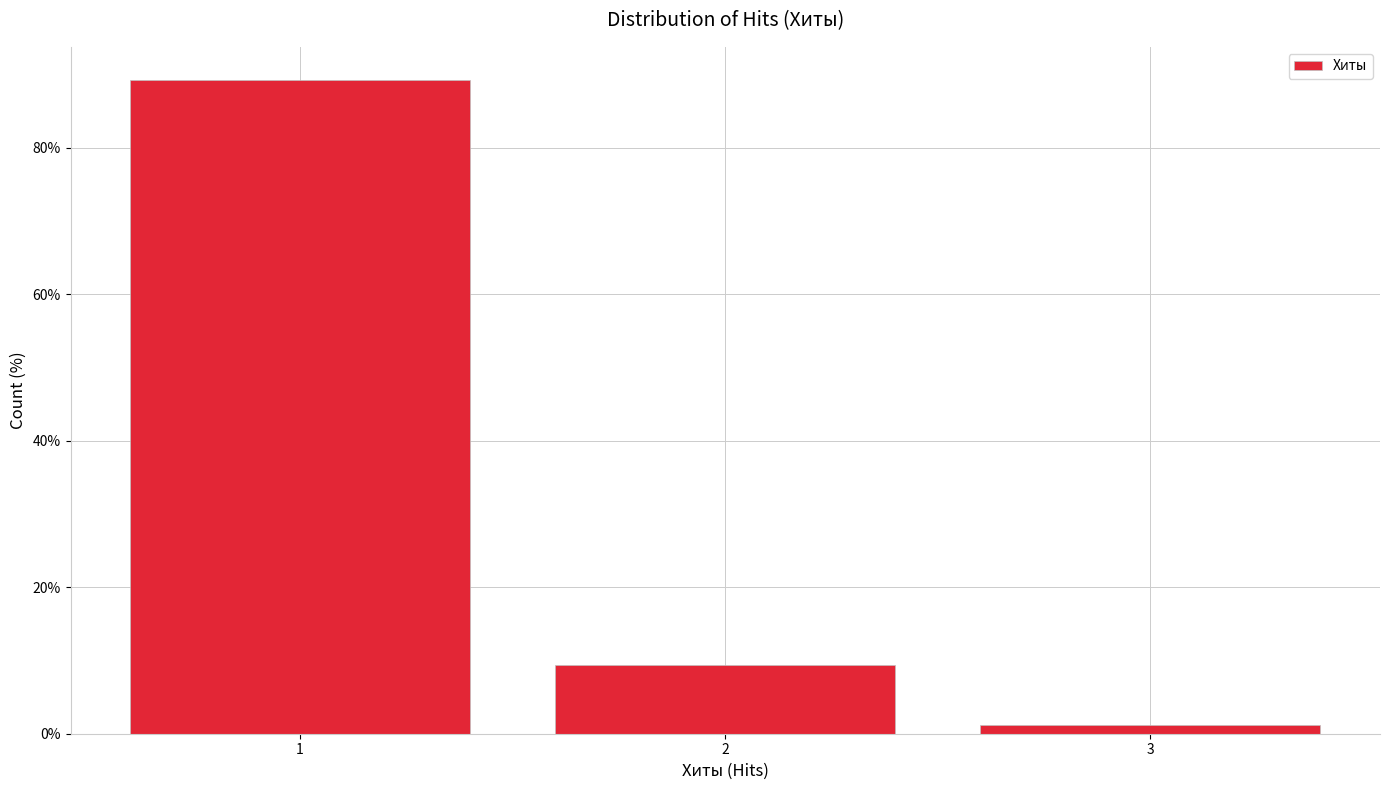

Reading left to right, transcribe all the data shown in this chart.

1=89.3	2=9.4	3=1.3